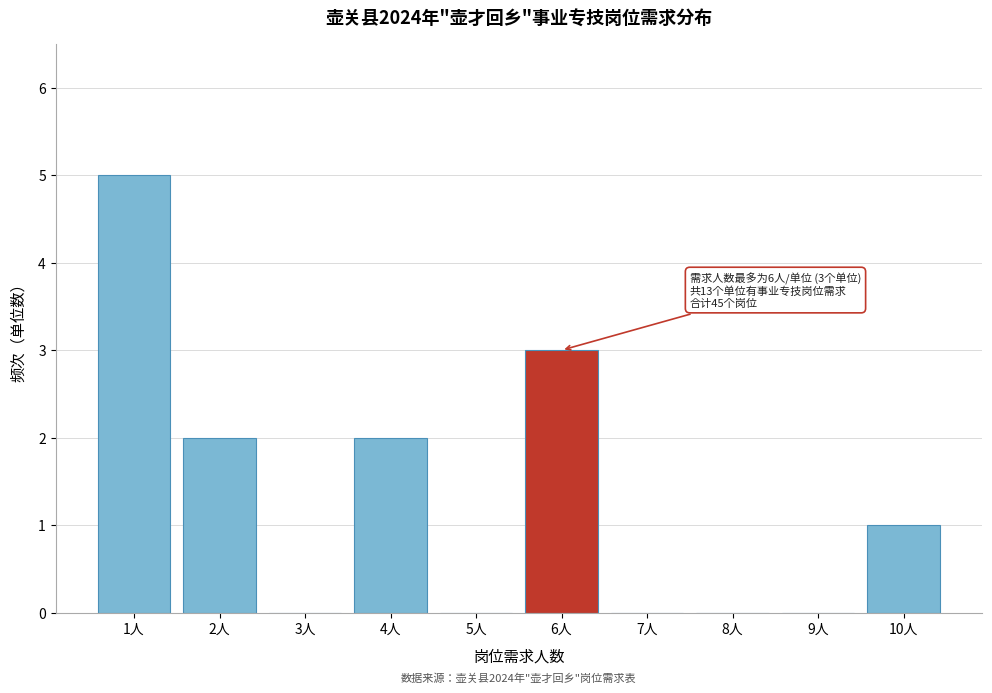

Reading left to right, transcribe all the data shown in this chart.

1人=5	2人=2	3人=0	4人=2	5人=0	6人=3	7人=0	8人=0	9人=0	10人=1